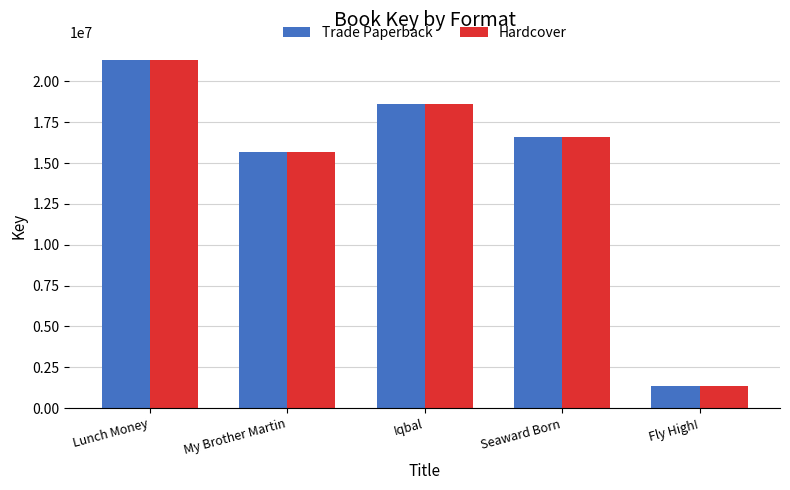

What are all the series names shown in the legend?

Trade Paperback, Hardcover